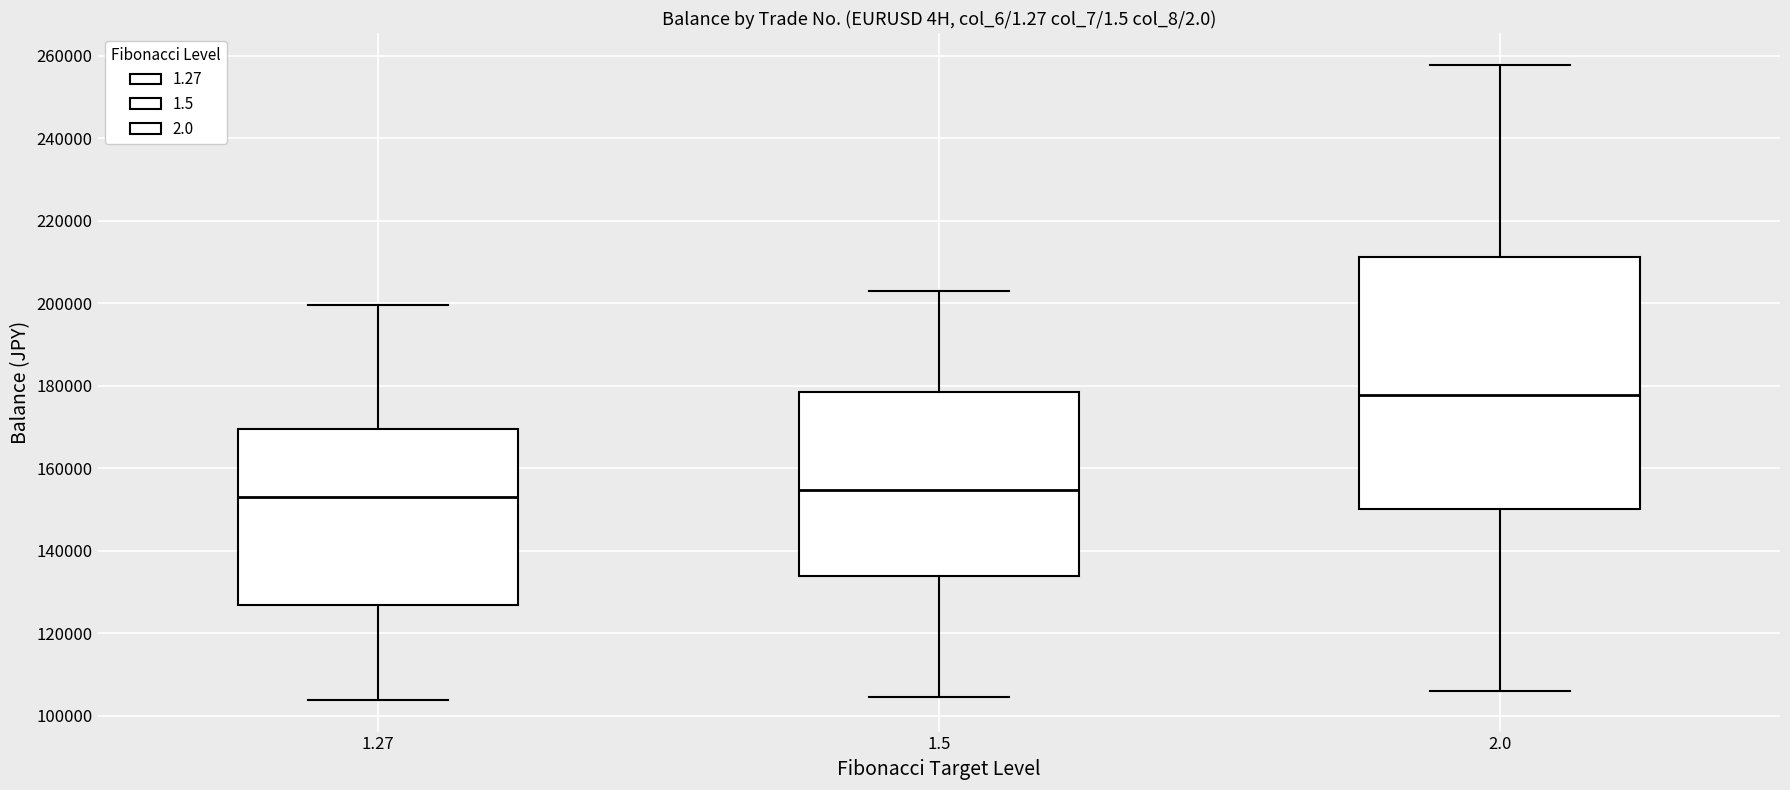

Reading left to right, transcribe this box plot: for each box, give where its median line is, the range the box spans, and where its two whiskers end, as read against the y-axis. The values are not printed on the chart, so give them approximately, as read against the axis.

1.27: median 152000, box 126000 to 170000, whiskers 104000 to 200000
1.5: median 154000, box 134000 to 178000, whiskers 104000 to 202000
2.0: median 178000, box 150000 to 212000, whiskers 106000 to 258000